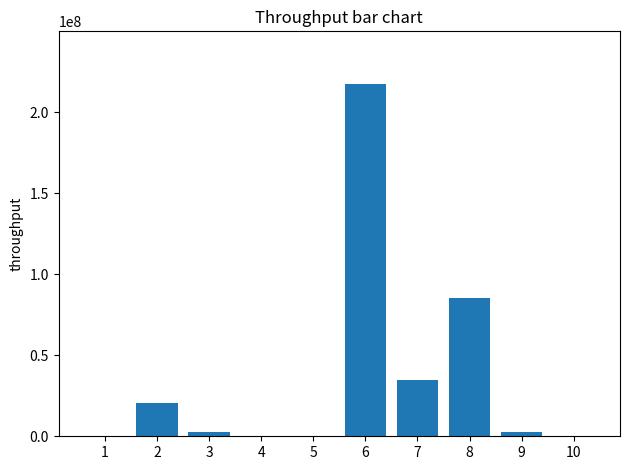

Count the number of categories in the chart.

10